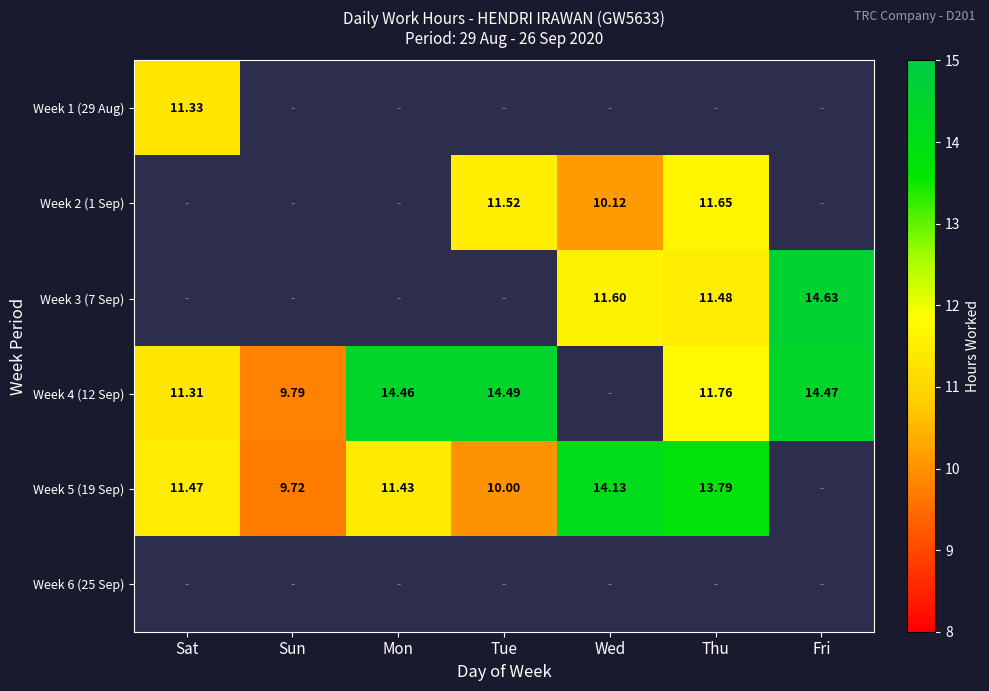

Is the value of Week 3 (7 Sep) at Sun greater than the value of Week 1 (29 Aug) at Sun?

No